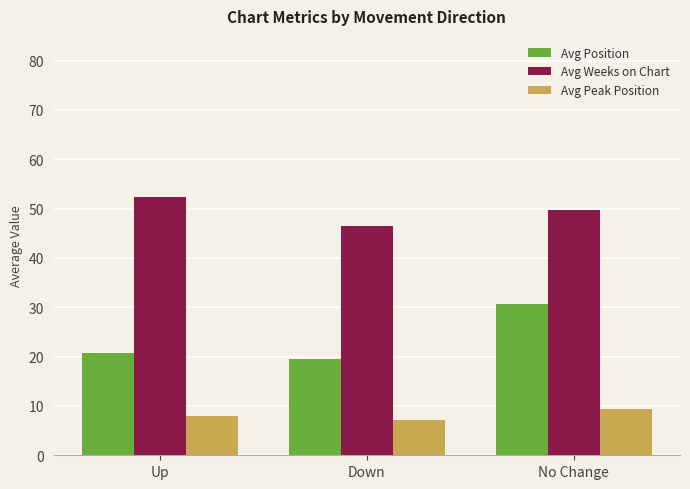

What are all the series names shown in the legend?

Avg Position, Avg Weeks on Chart, Avg Peak Position